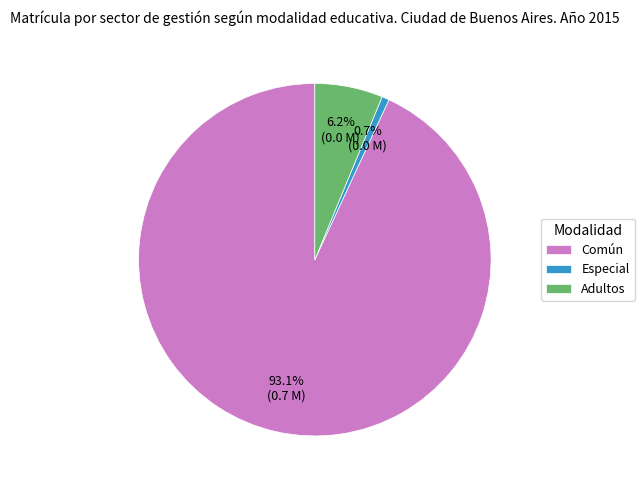

To the nearest percent, what percentage of the pie is Común?

93%